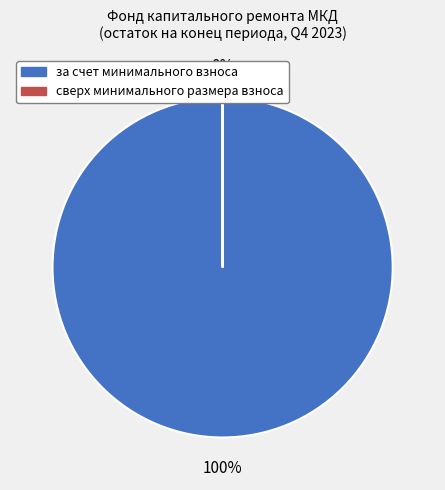

To the nearest percent, what is the average slice percentage?

50%